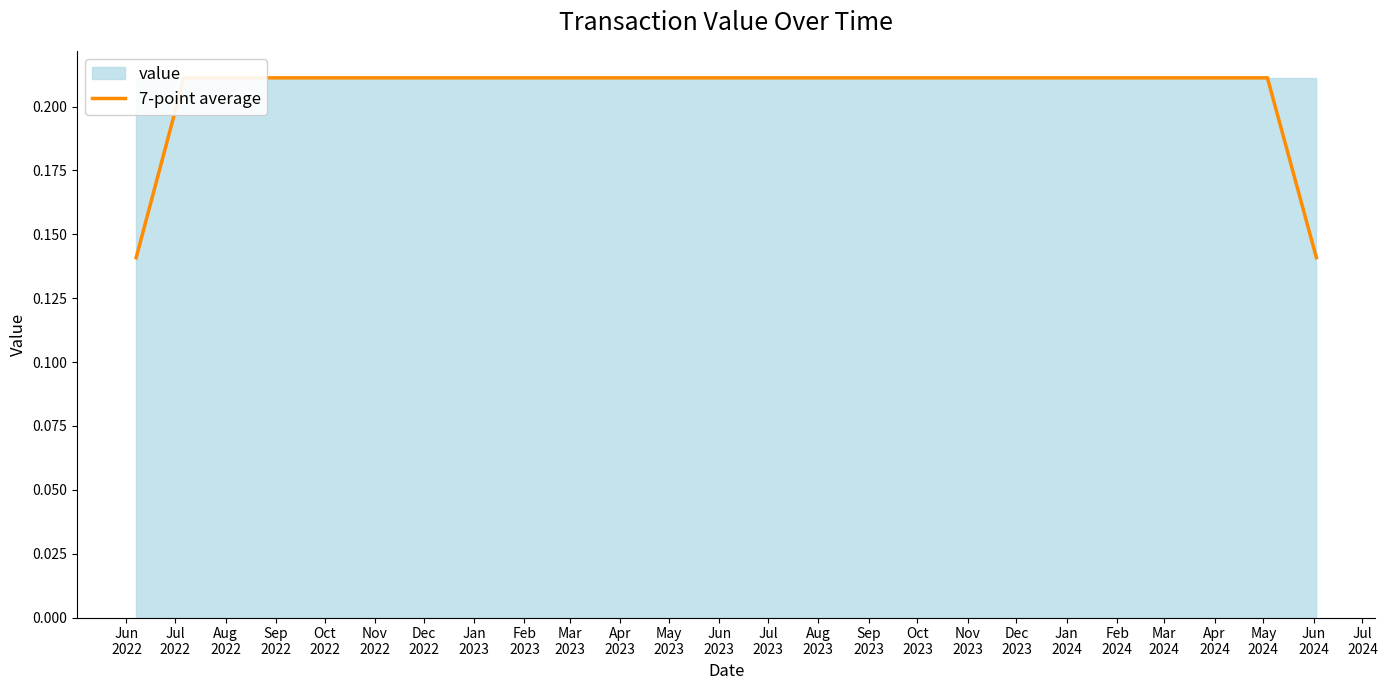

What is the average value?

0.2